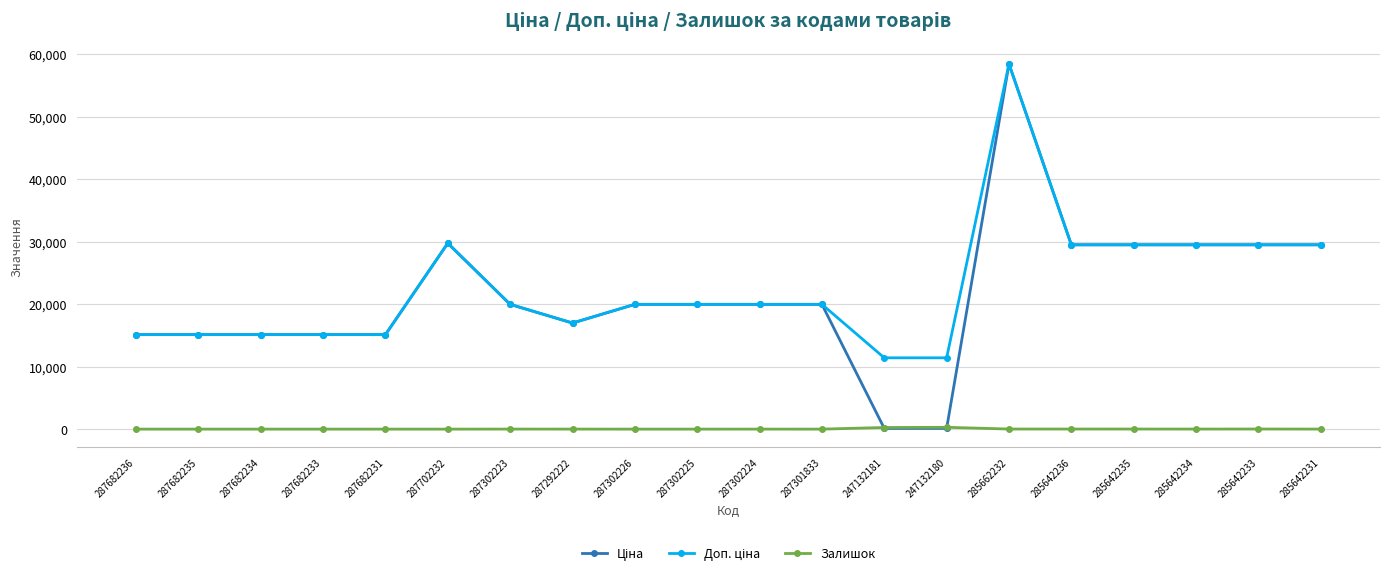

Is it true that Залишок equals 260.0 at 247132181?

True